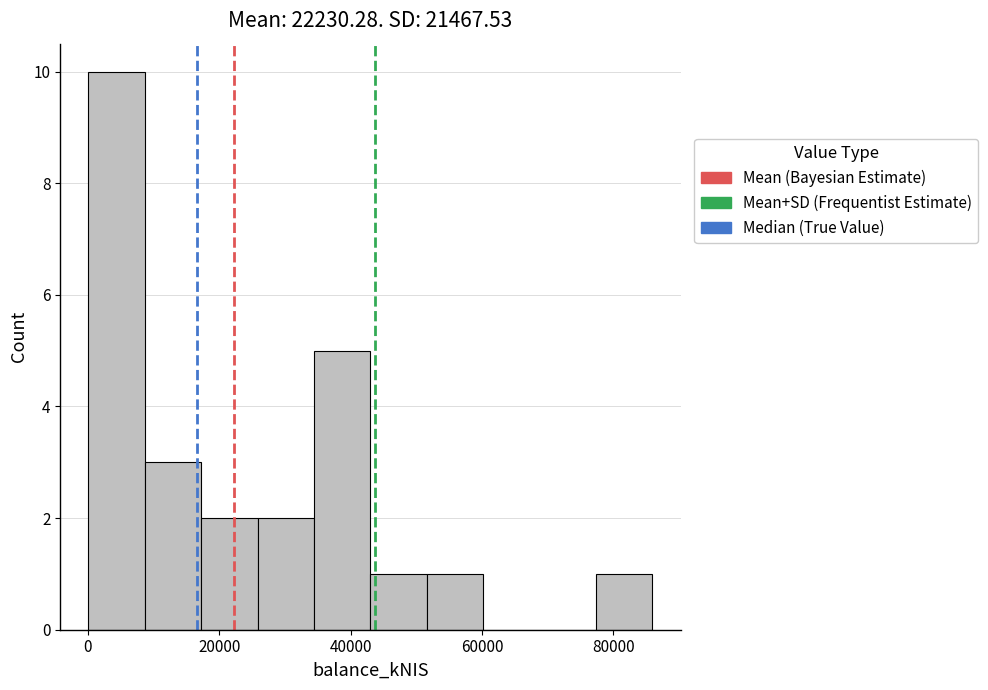

How tall is the bar that spans 78000 to 86000 on the x-axis? Neither the bar edges nor the heights are printed on the chart, so give them approximately, as read against the axes.

1